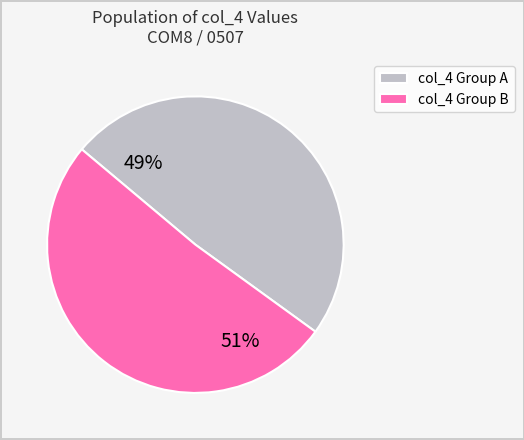

Approximately how many times larger is the value at col_4 Group B compared to col_4 Group A?

1.0